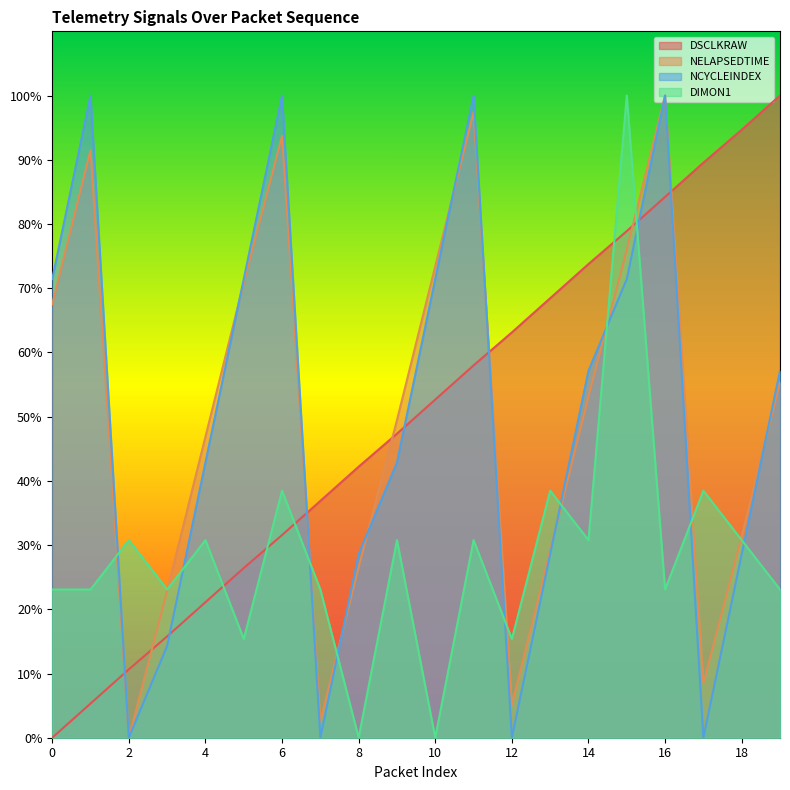

True or false: NELAPSEDTIME and DSCLKRAW cross at least once.

True